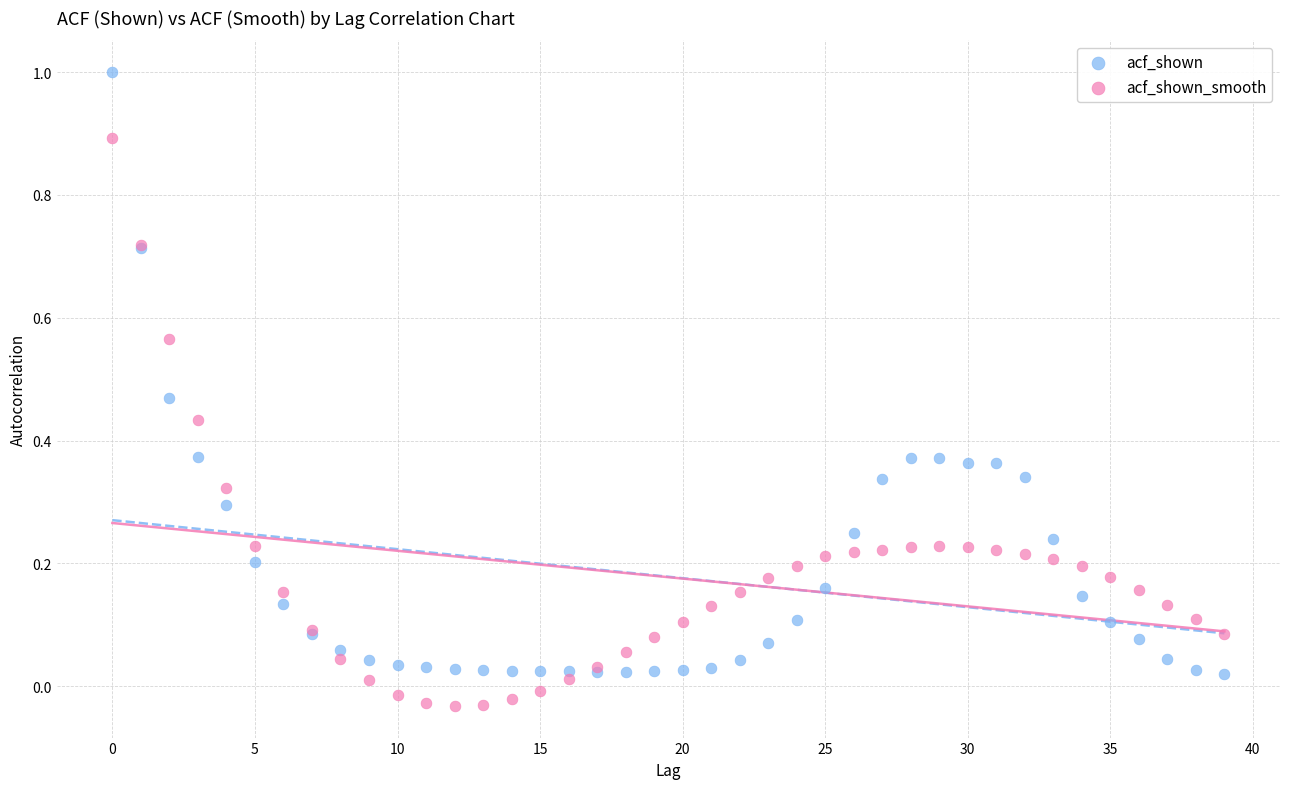

What are all the series names shown in the legend?

acf_shown, acf_shown_smooth